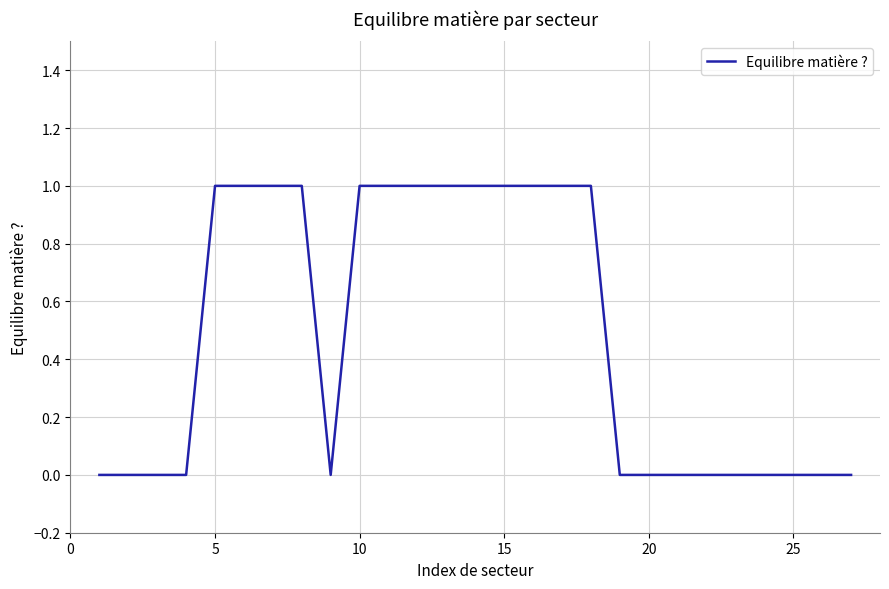

Does the chart display data point markers on the line(s)?

No